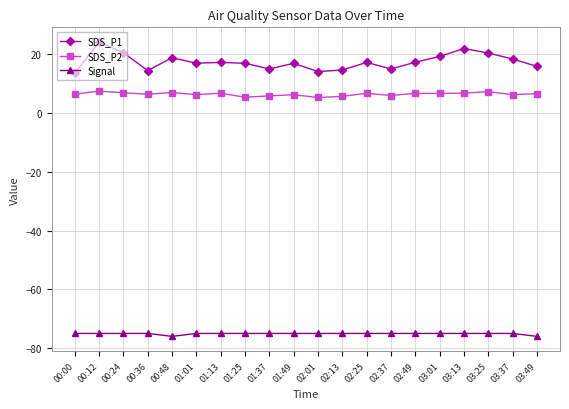

List the series in order of their peak value, highest first.

SDS_P1, SDS_P2, Signal